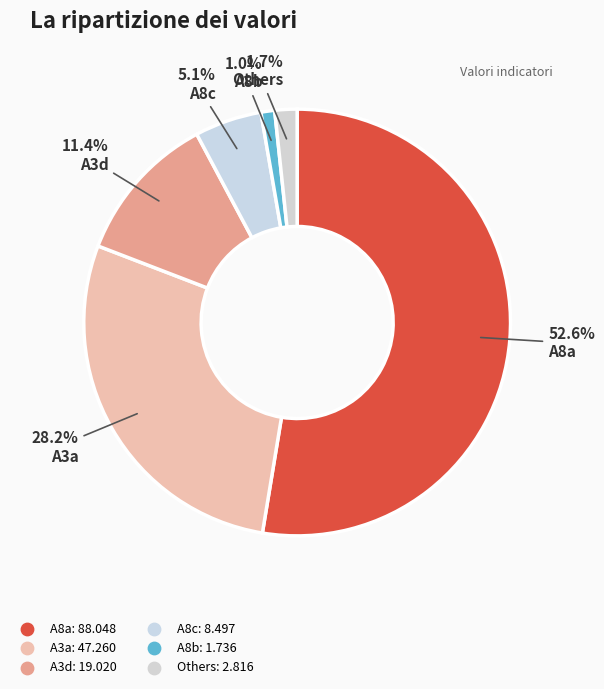

Count the number of slices in the pie.

6